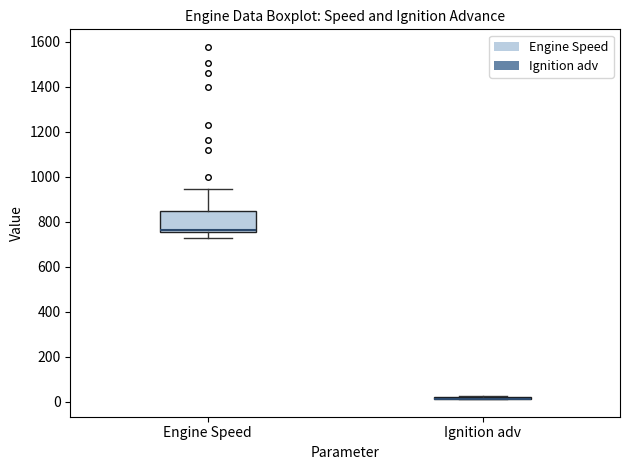

Reading left to right, read every box against the y-axis: the position of its median line, the range the box covers, and the ends of its whiskers. The values are not printed on the chart, so give them approximately, as read against the axis.

Engine Speed: median 760 (just above the box's lower edge), box 760 to 840, whiskers 720 to 940
Ignition adv: box collapsed to a line at 20, whiskers 20 to 20